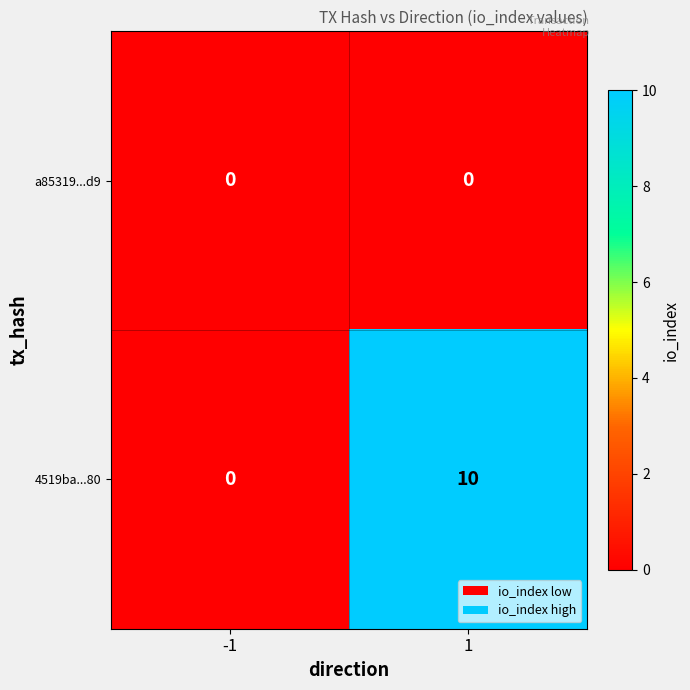

Reading left to right, transcribe all the data shown in this chart.

a85319...d9: 0	0
4519ba...80: 0	10